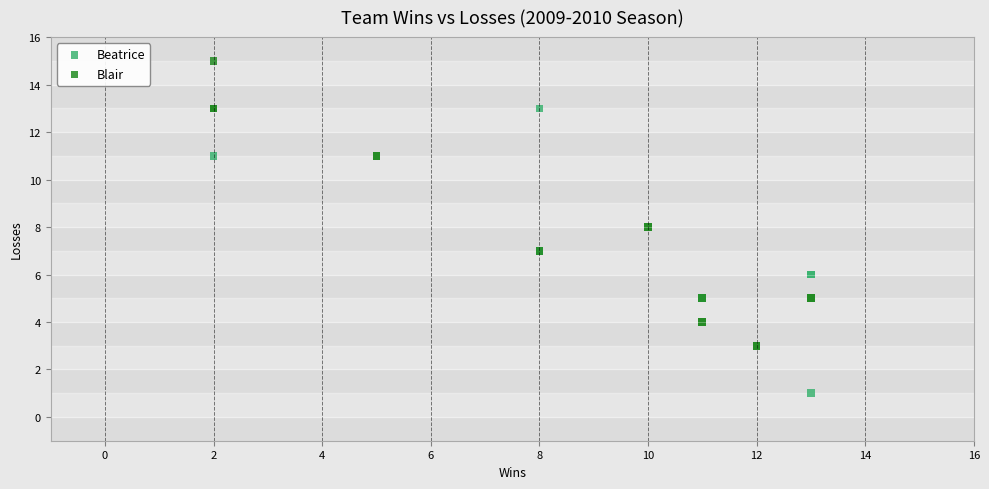

Which series reaches the maximum Y coordinate?

Blair